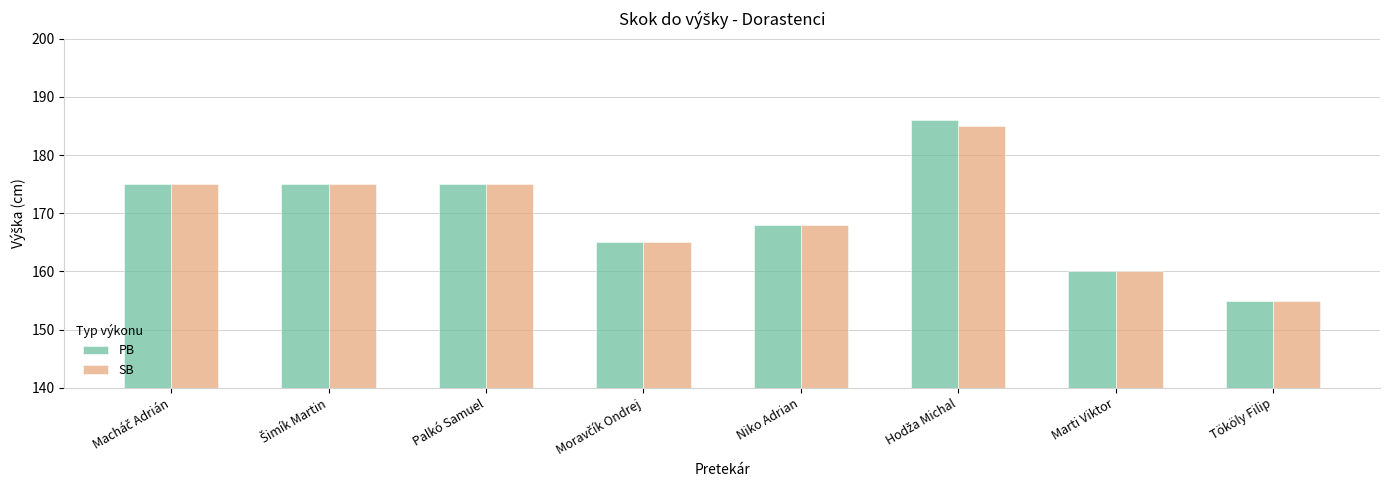

What is the value of the SB bar at the 7th from the left?

160